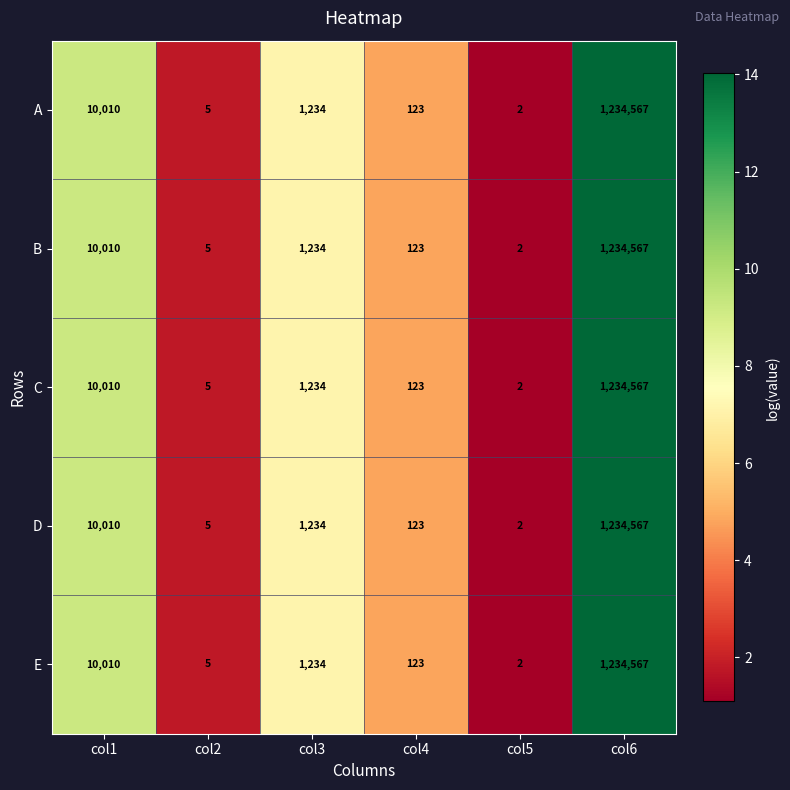

What is the smallest value displayed?

2